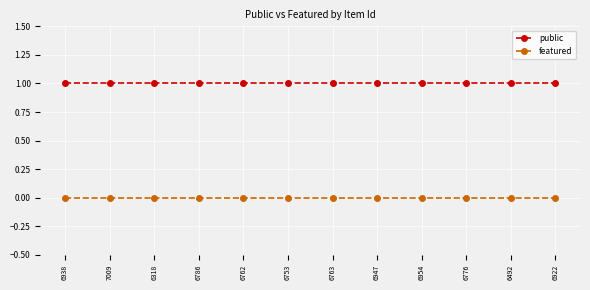

What is the value of the public point at the 2nd from the left?

1